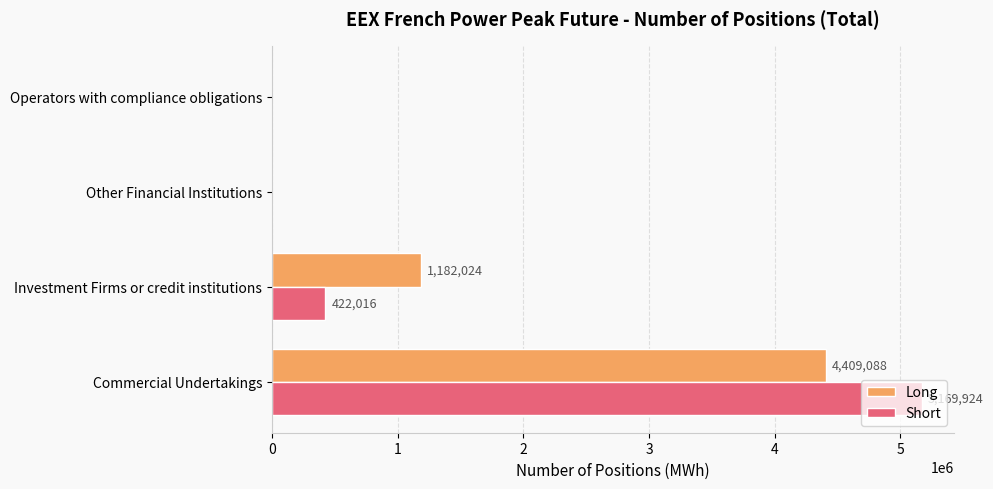

What is the highest value of the Short series?

5169924